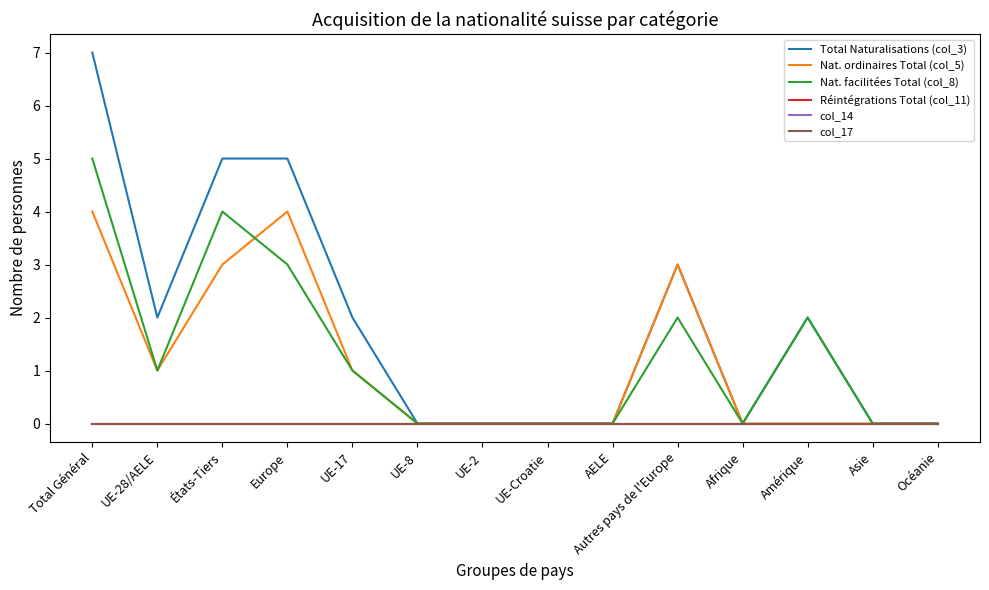

Is it true that Total Naturalisations (col_3) equals 3 at Autres pays de l'Europe?

True